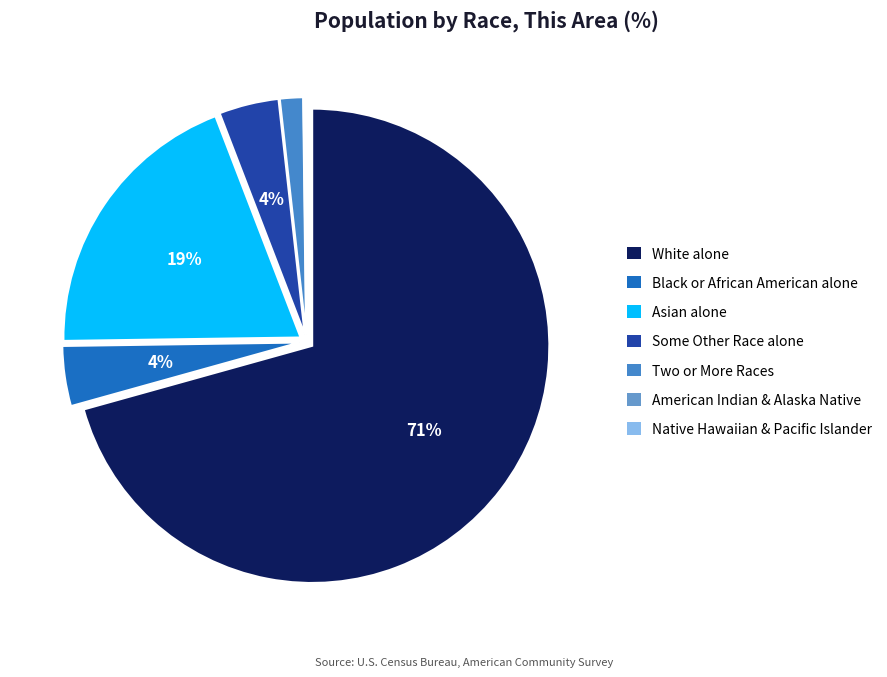

Rank the categories by value from highest to lowest.

White alone, Asian alone, Black or African American alone, Some Other Race alone, Two or More Races, American Indian and Alaska Native alone, Native Hawaiian and Other Pacific Islander alone